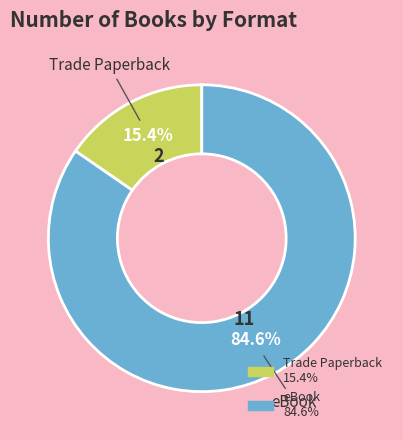

Do eBook and Trade Paperback together represent more than half of the pie?

Yes